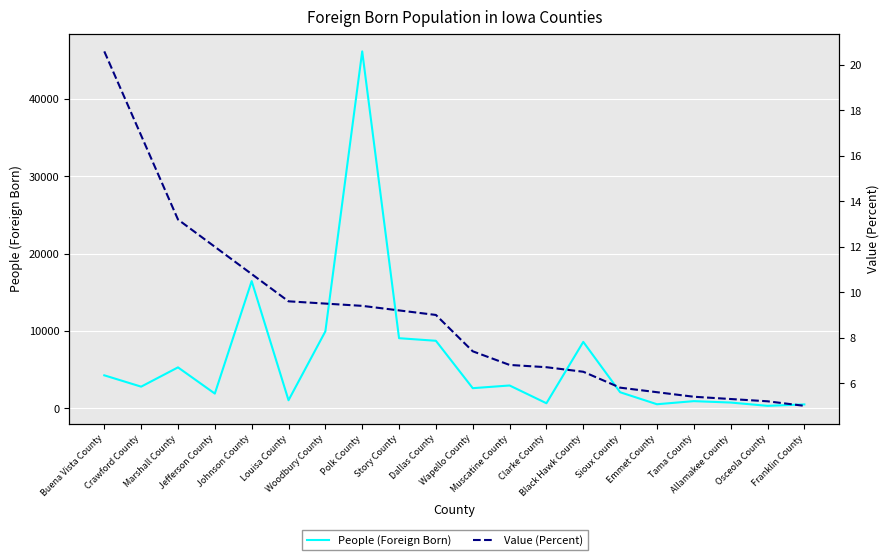

Reading right to left, transcribe all the data shown in this chart.

People (Foreign Born): Franklin County=505.0	Osceola County=323.0	Allamakee County=748.0	Tama County=929.0	Emmet County=529.0	Sioux County=2080.0	Black Hawk County=8587.0	Clarke County=657.0	Muscatine County=2953.0	Wapello County=2605.0	Dallas County=8730.0	Story County=9064.0	Polk County=46131.0	Woodbury County=9946.0	Louisa County=1044.0	Johnson County=16445.0	Jefferson County=1906.0	Marshall County=5293.0	Crawford County=2802.0	Buena Vista County=4266.0
Value (Percent): Franklin County=5.0	Osceola County=5.2	Allamakee County=5.3	Tama County=5.4	Emmet County=5.6	Sioux County=5.8	Black Hawk County=6.5	Clarke County=6.7	Muscatine County=6.8	Wapello County=7.4	Dallas County=9.0	Story County=9.2	Polk County=9.4	Woodbury County=9.5	Louisa County=9.6	Johnson County=10.8	Jefferson County=12.0	Marshall County=13.2	Crawford County=16.9	Buena Vista County=20.6